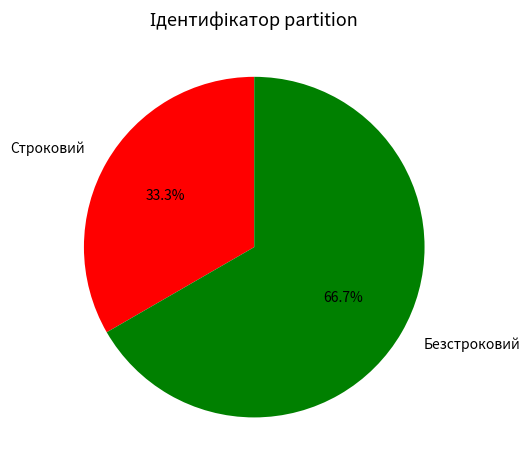

Which has a higher value, Безстроковий or Строковий?

Безстроковий